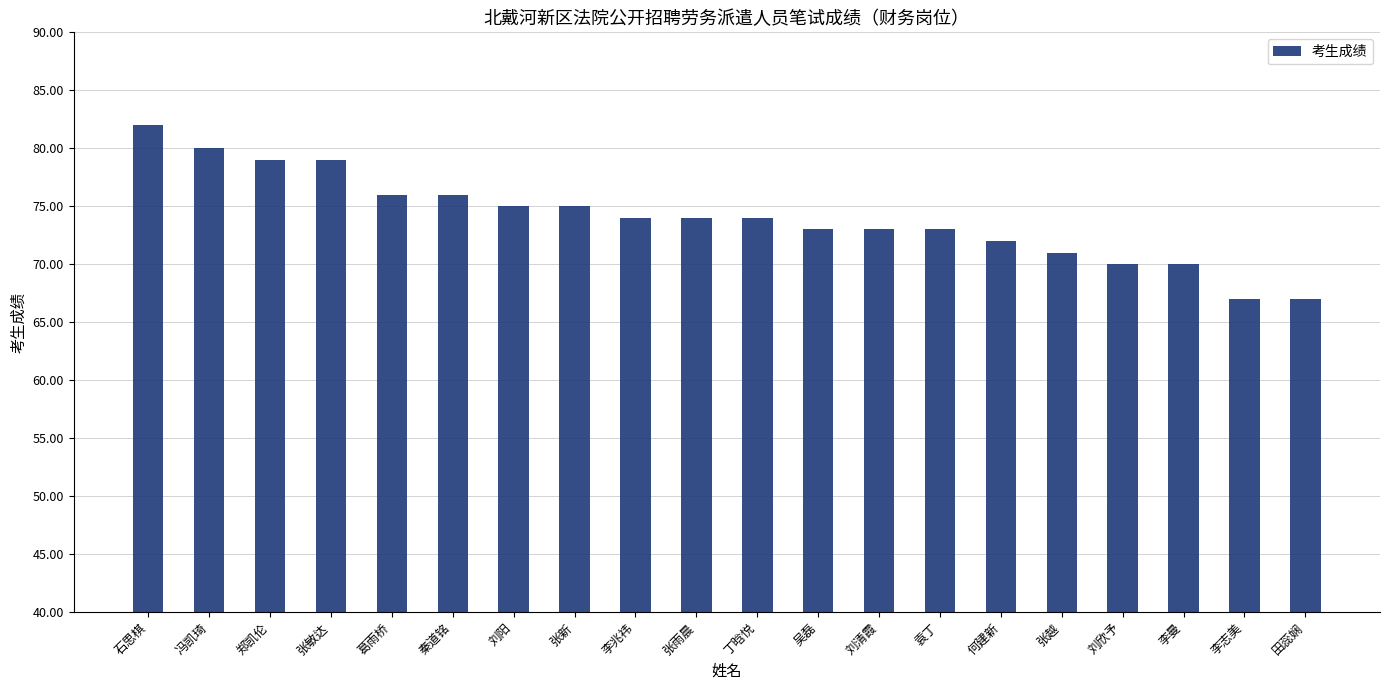

What is the maximum value shown in the chart?

82